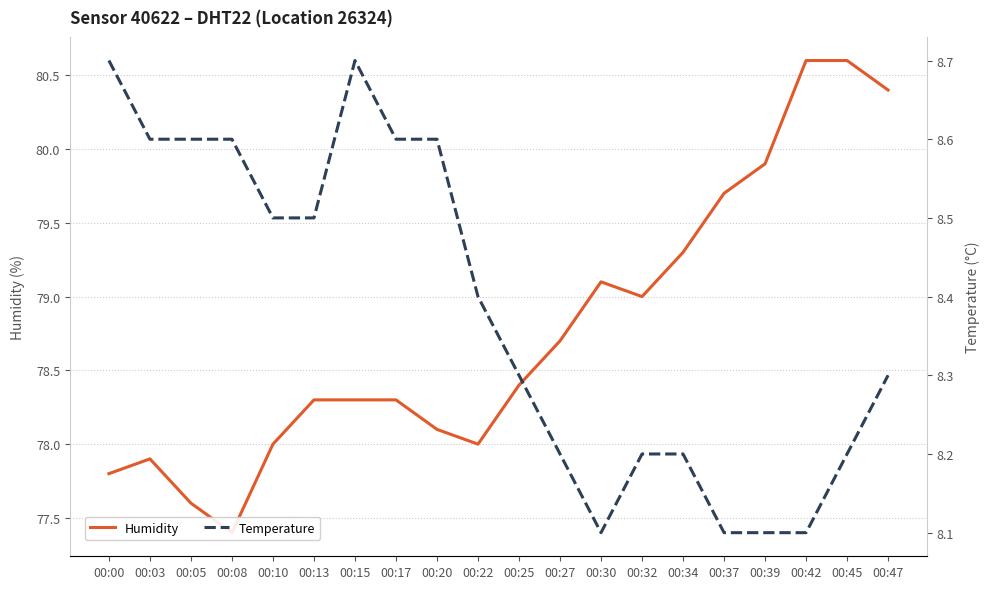

Does the chart have visible grid lines?

Yes